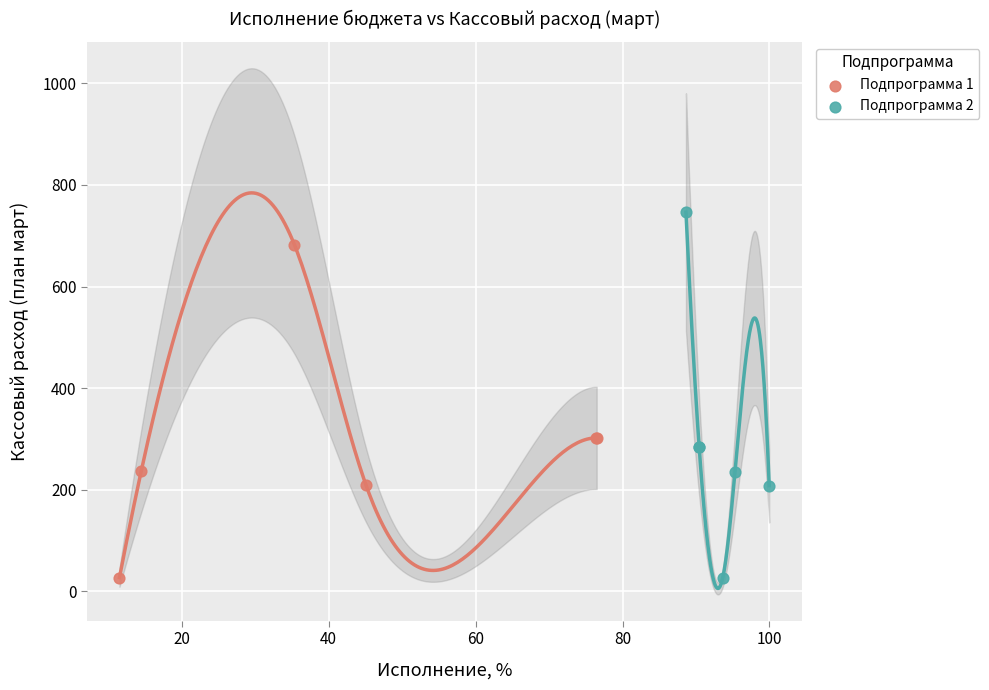

Which series reaches the maximum Y coordinate?

Подпрограмма 2